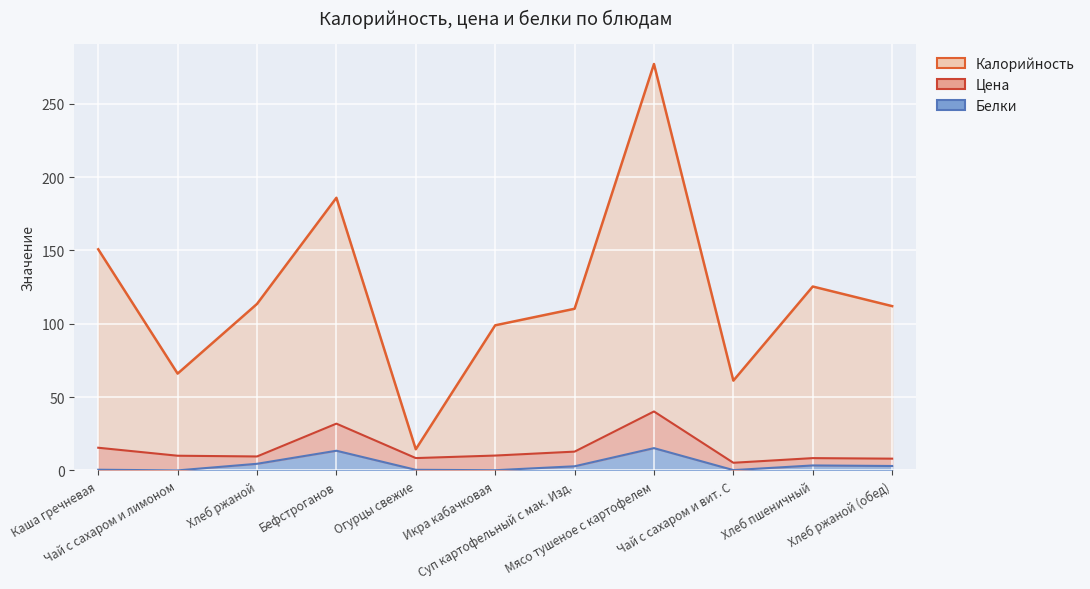

List the labels in order of Белки value, largest first.

Мясо тушеное с картофелем, Бефстроганов, Хлеб ржаной, Хлеб пшеничный, Хлеб ржаной (обед), Суп картофельный с мак. Изд., Каша гречневая, Огурцы свежие, Чай с сахаром и вит. С, Икра кабачковая, Чай с сахаром и лимоном